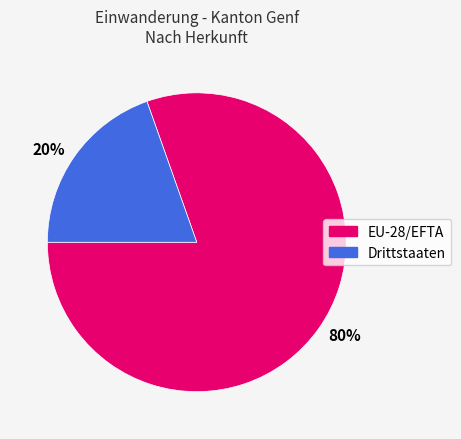

Do 80% and 20% together represent more than half of the pie?

Yes